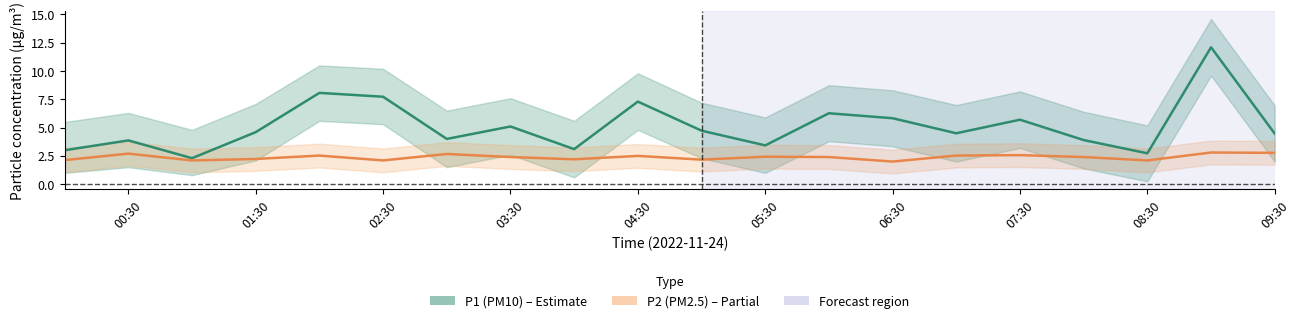

What is the value of the P2 (PM2.5) point at the 5th from the left?

2.5